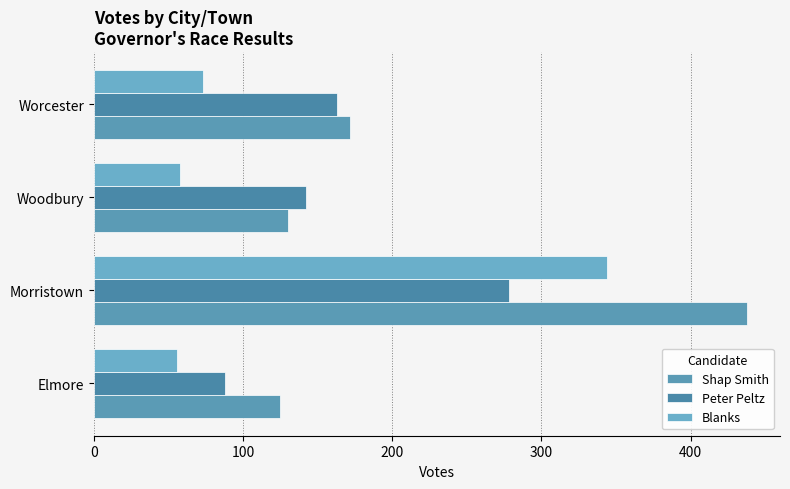

How many data points does each series have?

4